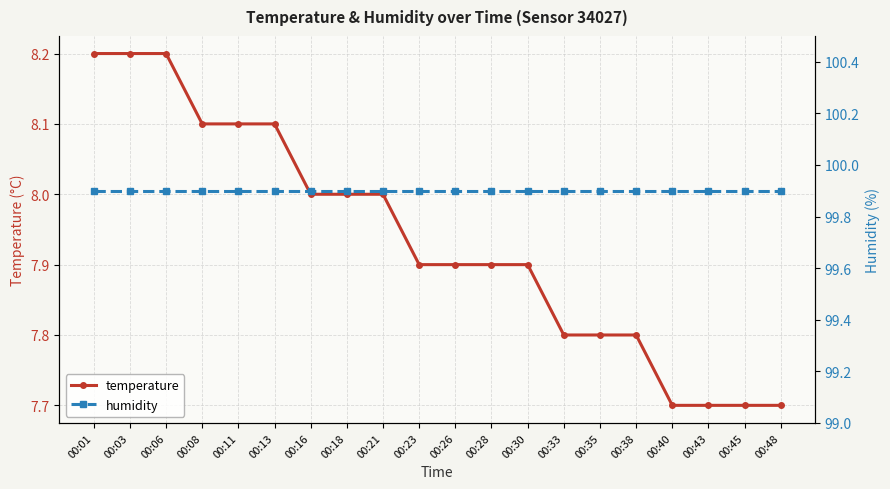

Reading left to right, transcribe all the data shown in this chart.

temperature: 00:01=8.2	00:03=8.2	00:06=8.2	00:08=8.1	00:11=8.1	00:13=8.1	00:16=8.0	00:18=8.0	00:21=8.0	00:23=7.9	00:26=7.9	00:28=7.9	00:30=7.9	00:33=7.8	00:35=7.8	00:38=7.8	00:40=7.7	00:43=7.7	00:45=7.7	00:48=7.7
humidity: 00:01=99.9	00:03=99.9	00:06=99.9	00:08=99.9	00:11=99.9	00:13=99.9	00:16=99.9	00:18=99.9	00:21=99.9	00:23=99.9	00:26=99.9	00:28=99.9	00:30=99.9	00:33=99.9	00:35=99.9	00:38=99.9	00:40=99.9	00:43=99.9	00:45=99.9	00:48=99.9